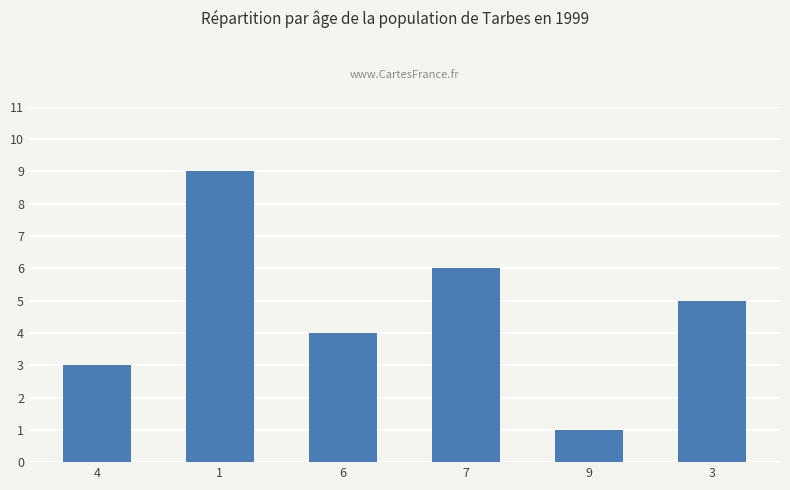

Between 3 and 9, which is larger?

3